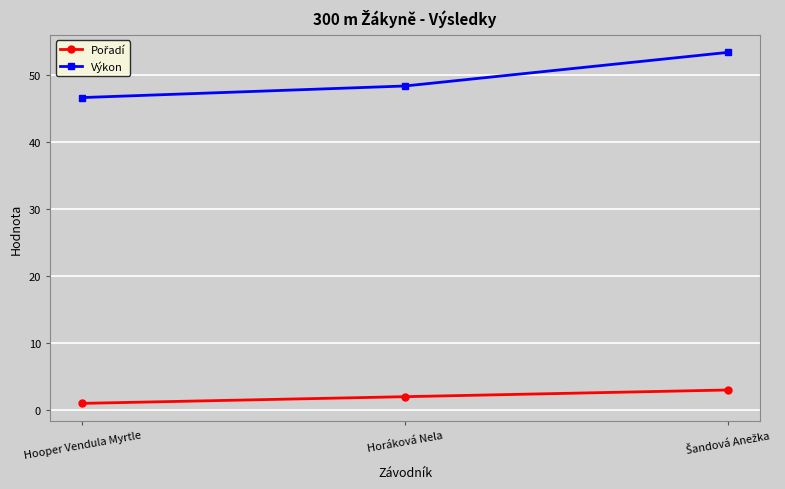

Does the chart display data point markers on the line(s)?

Yes